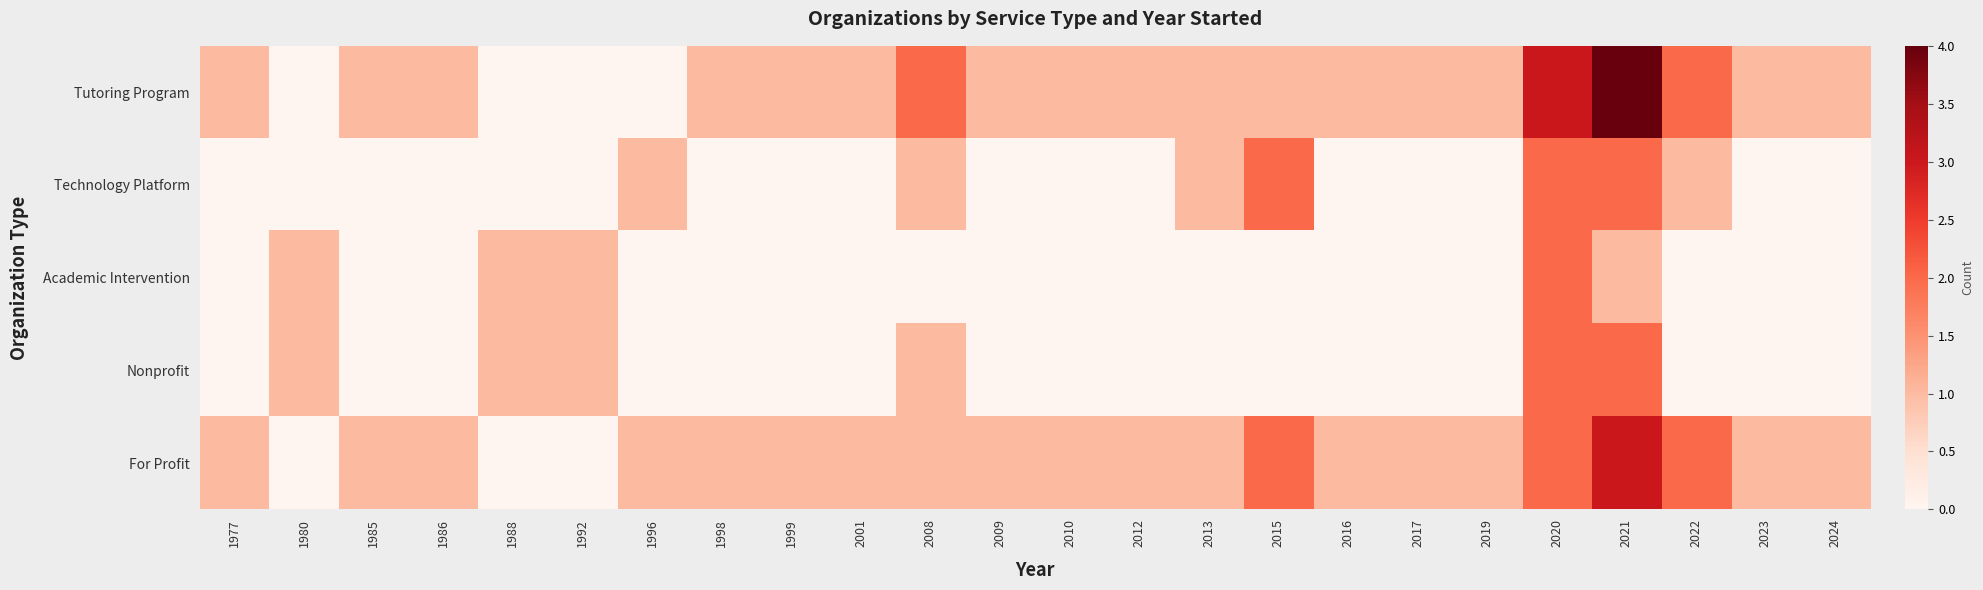

Which series changed the most between 1985 and 1998?

Tutoring Program